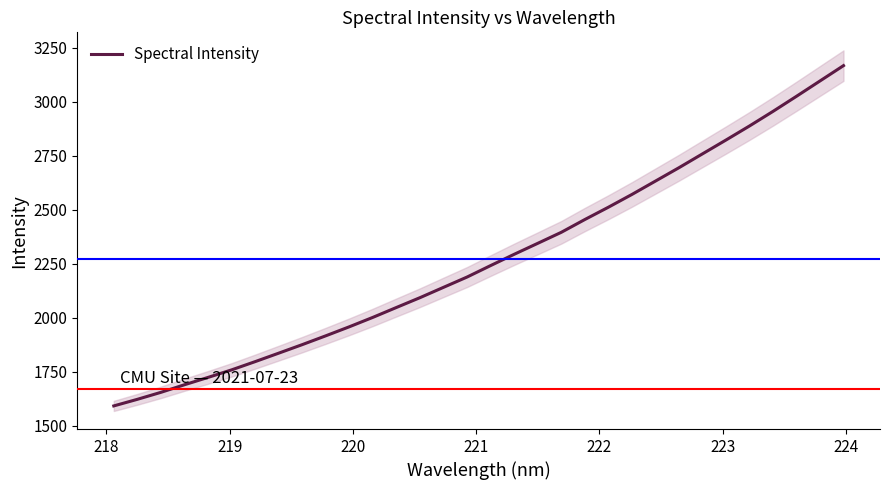

How many lines are shown in the chart?

1